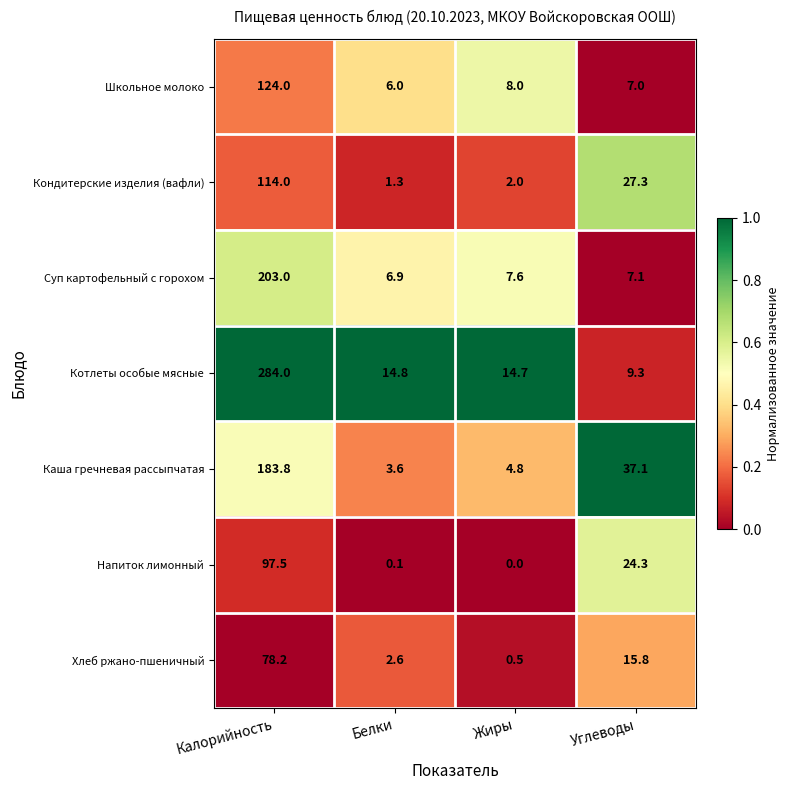

Reading left to right, list all the values displayed in this chart.

Школьное молоко: Калорийность=124.0	Белки=6.0	Жиры=8.0	Углеводы=7.0
Кондитерские изделия (вафли): Калорийность=114.0	Белки=1.3	Жиры=2.0	Углеводы=27.3
Суп картофельный с горохом: Калорийность=203.0	Белки=6.9	Жиры=7.6	Углеводы=7.1
Котлеты особые мясные: Калорийность=284.0	Белки=14.8	Жиры=14.7	Углеводы=9.3
Каша гречневая рассыпчатая: Калорийность=183.8	Белки=3.6	Жиры=4.8	Углеводы=37.1
Напиток лимонный: Калорийность=97.5	Белки=0.1	Жиры=0.0	Углеводы=24.3
Хлеб ржано-пшеничный: Калорийность=78.2	Белки=2.6	Жиры=0.5	Углеводы=15.8